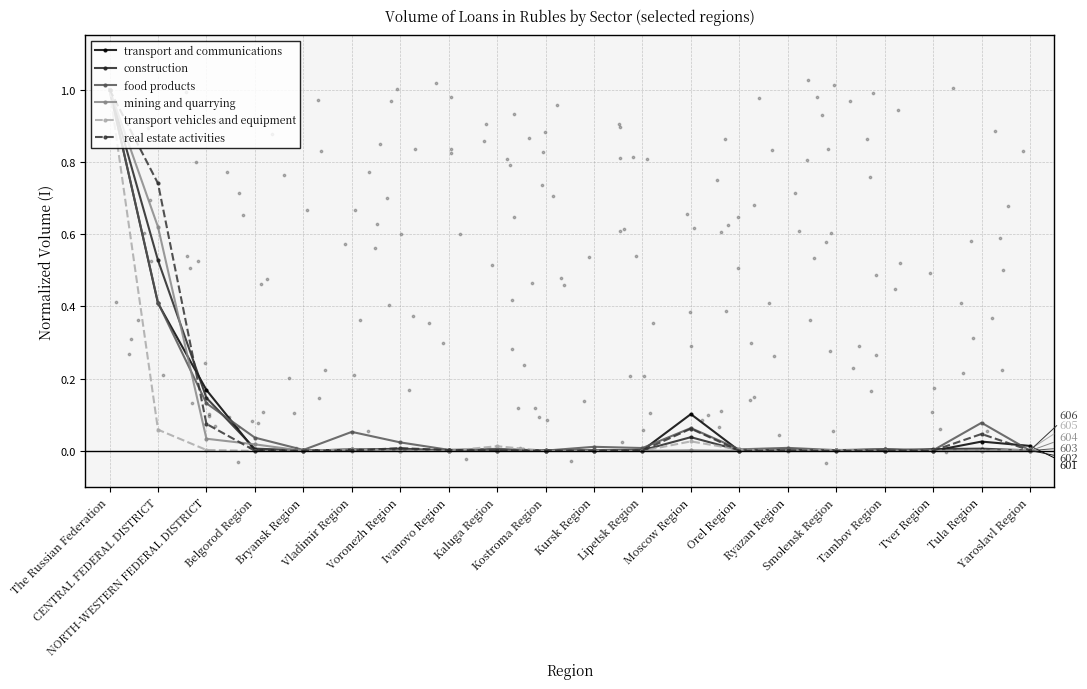

Which series has the largest total across all categories?

real estate activities